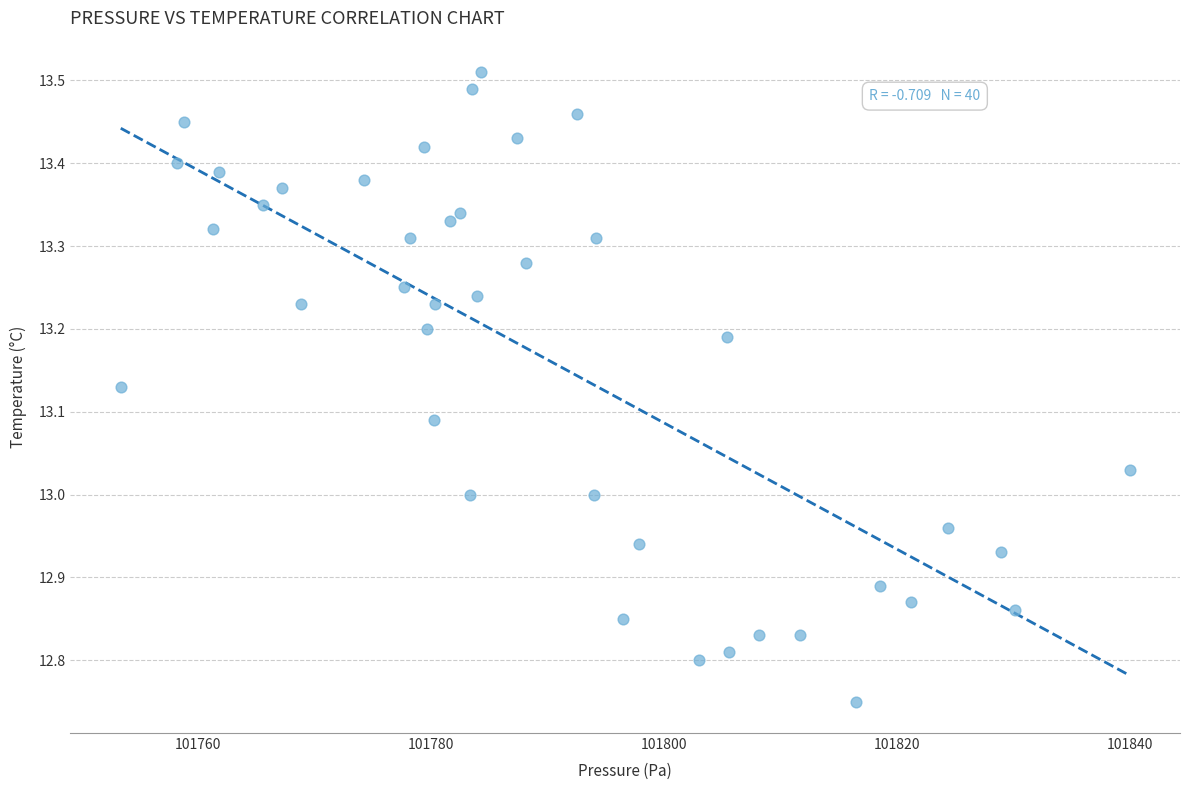

What is the range of X values (max minus min)?

86.6